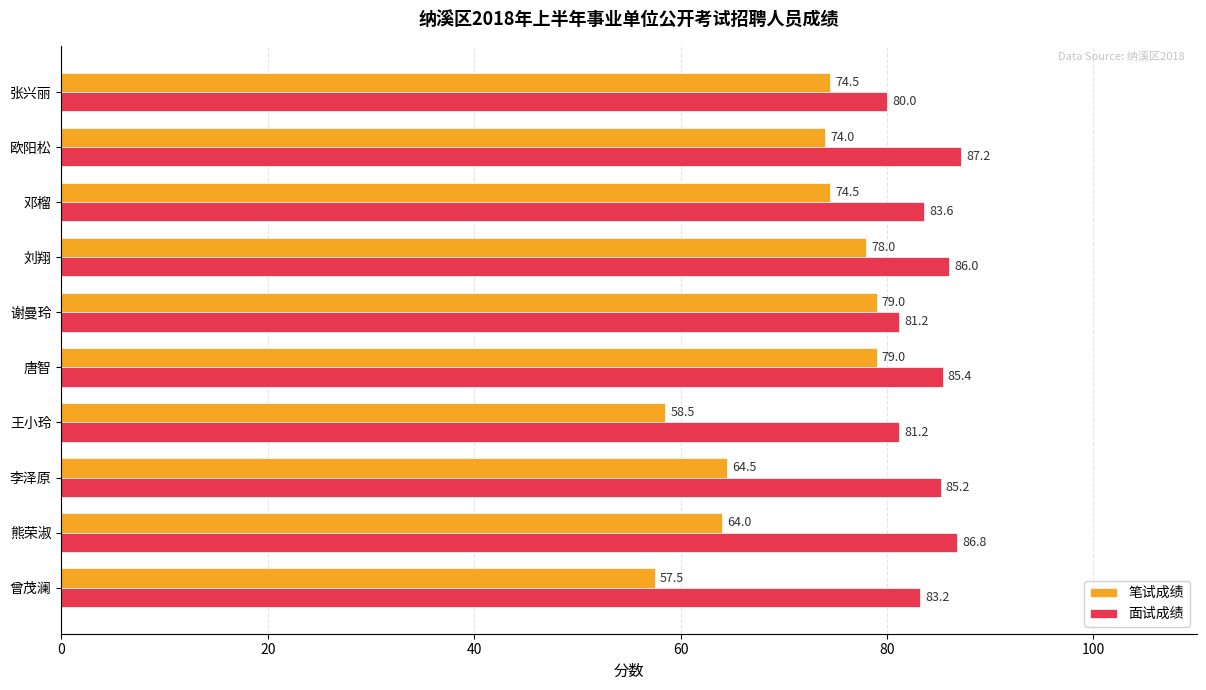

List the series in order of their overall mean, lowest first.

笔试成绩, 面试成绩